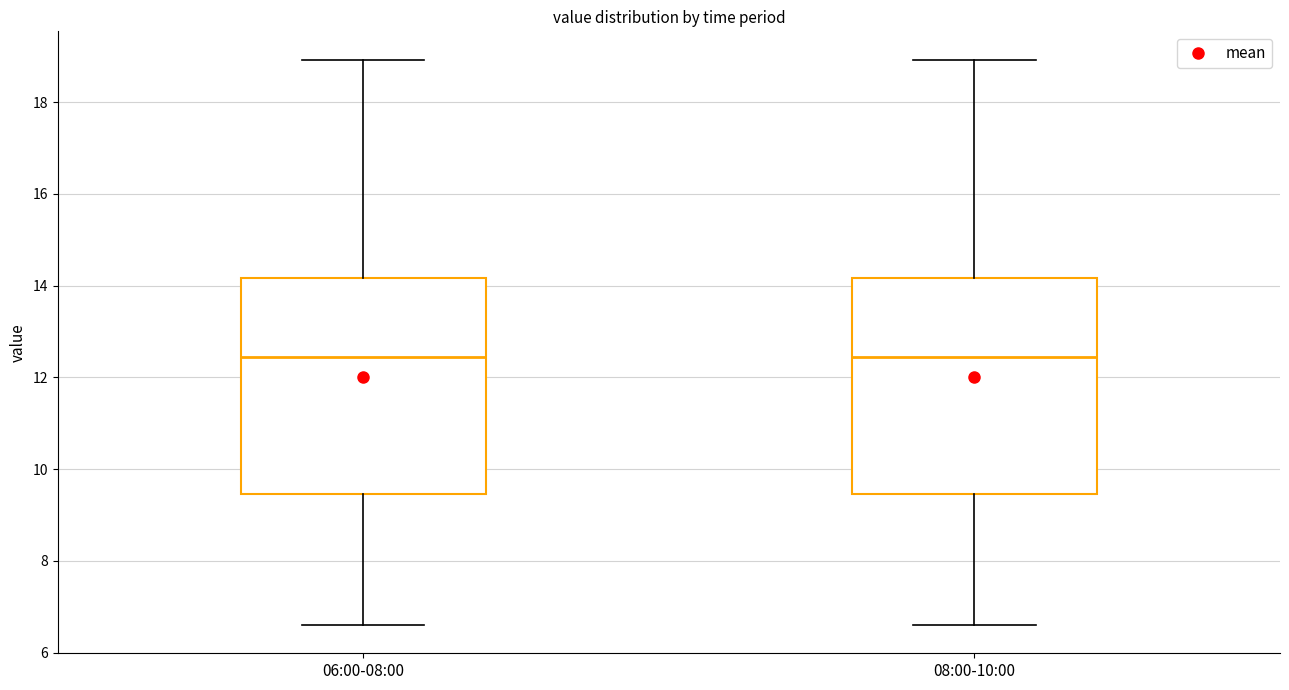

Where does the lower whisker of the box for 08:00-10:00 end on the y-axis? The values are not printed on the chart, so give them approximately, as read against the axis.

6.6